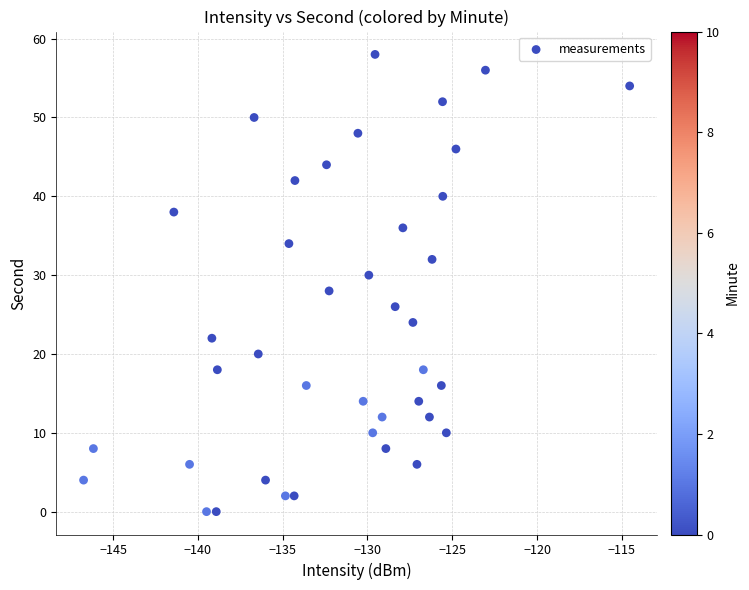

What is the range of Y values (max minus min)?

58